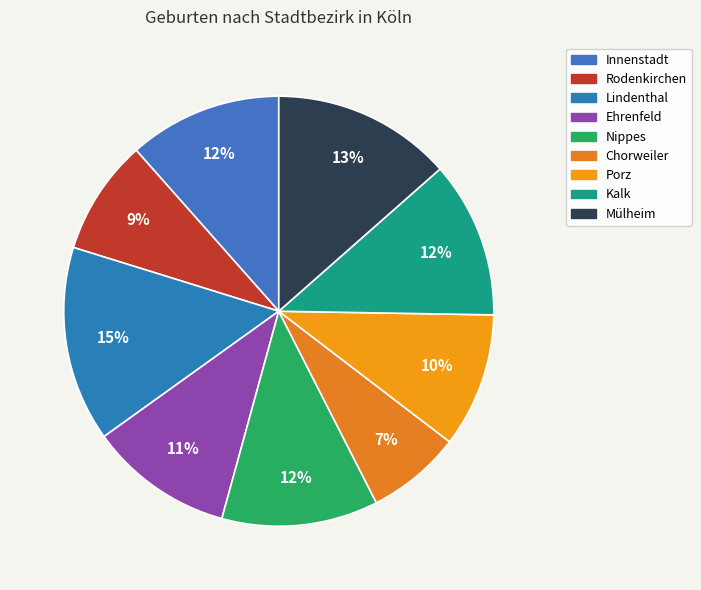

What percentage is the Rodenkirchen slice, to the nearest percent?

9%